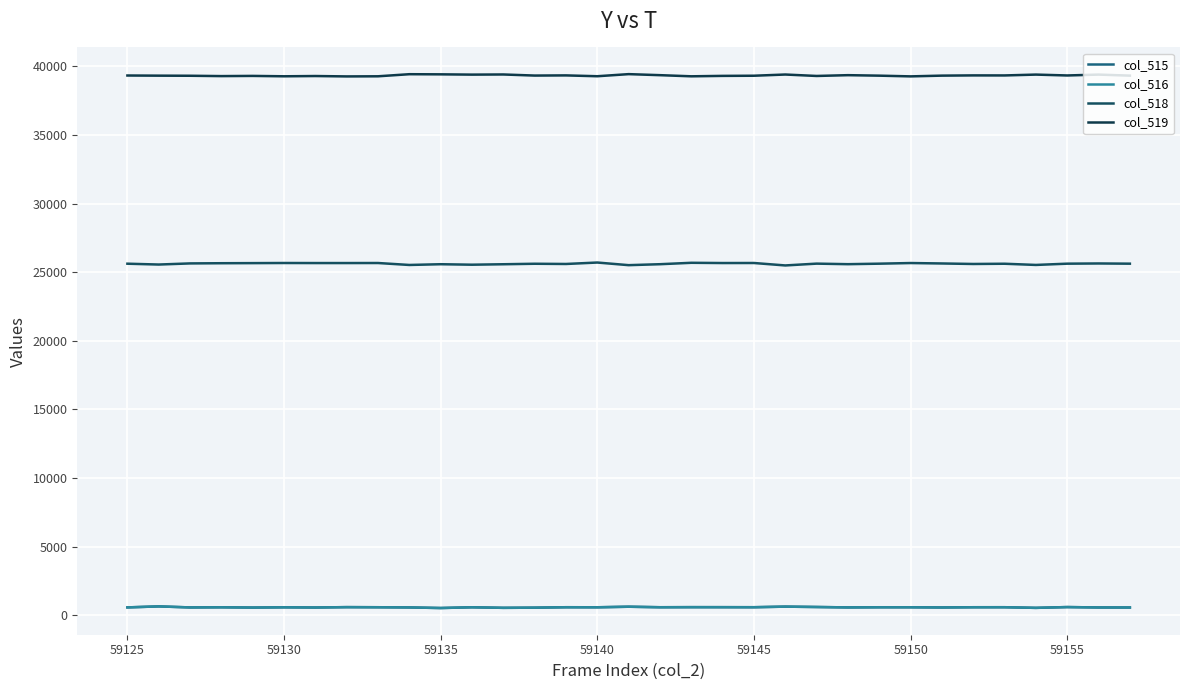

True or false: col_518 and col_516 cross at least once.

False